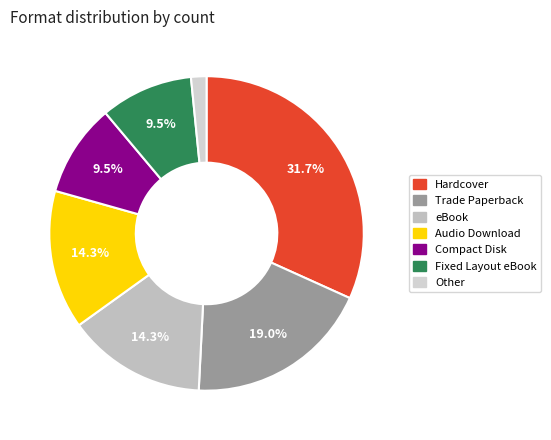

What is the largest slice in the pie chart?

Hardcover